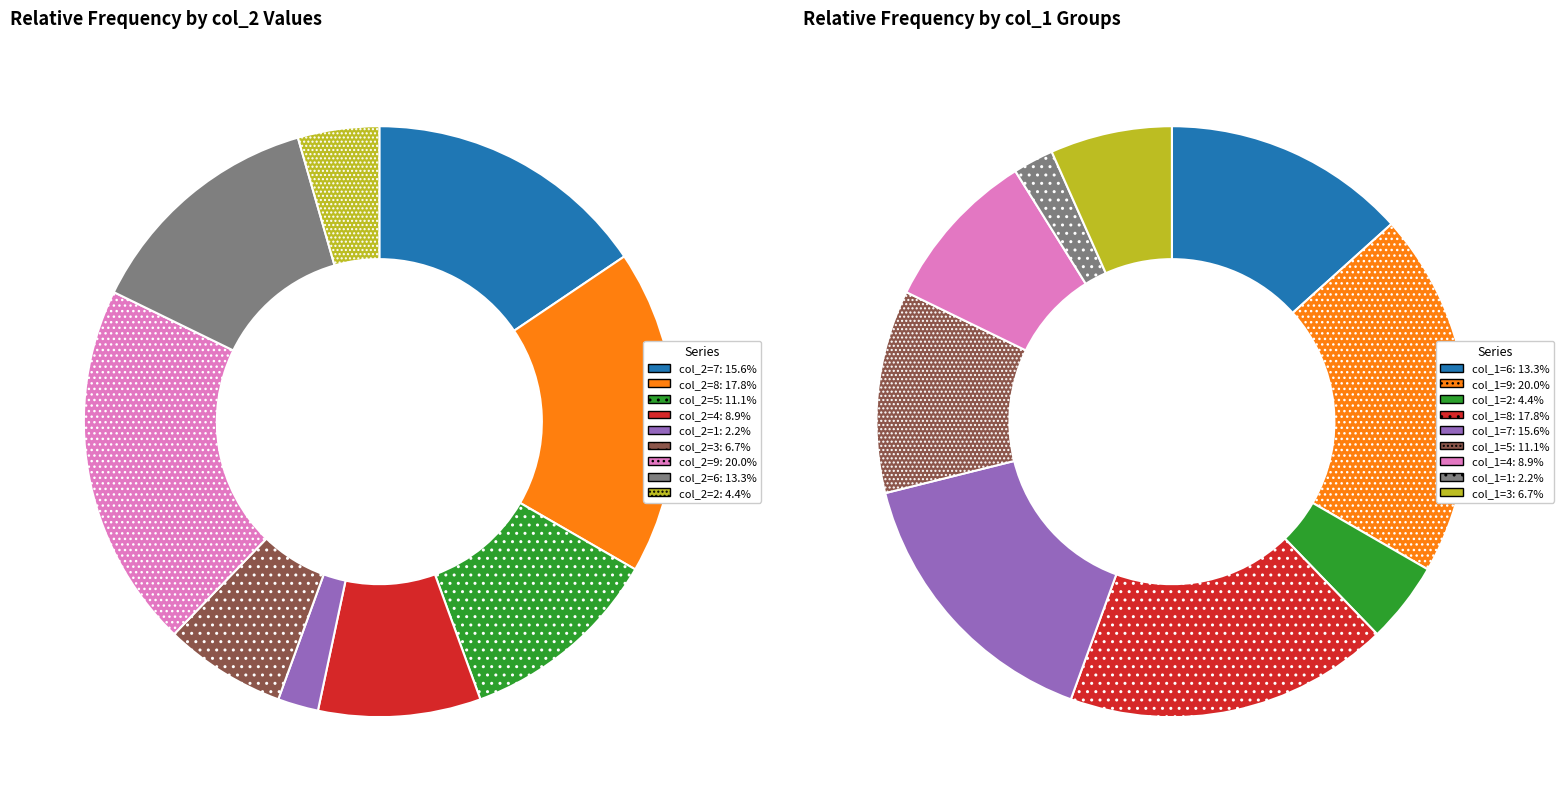

Is there a majority slice in this chart?

No